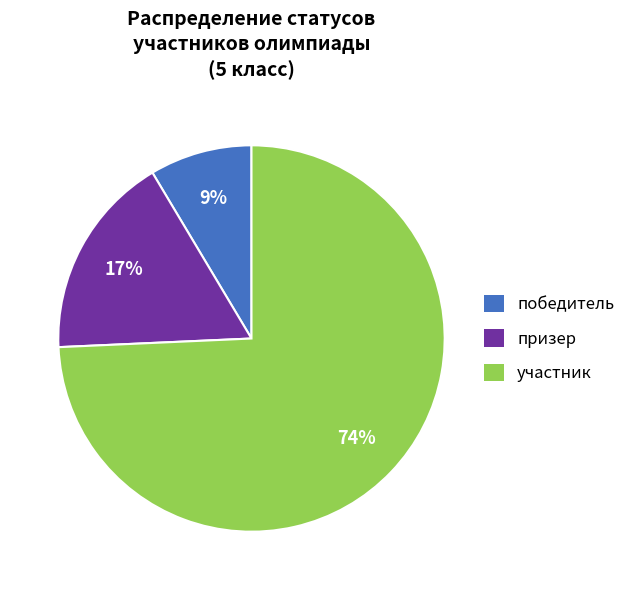

True or false: участник accounts for 84% of the total.

False